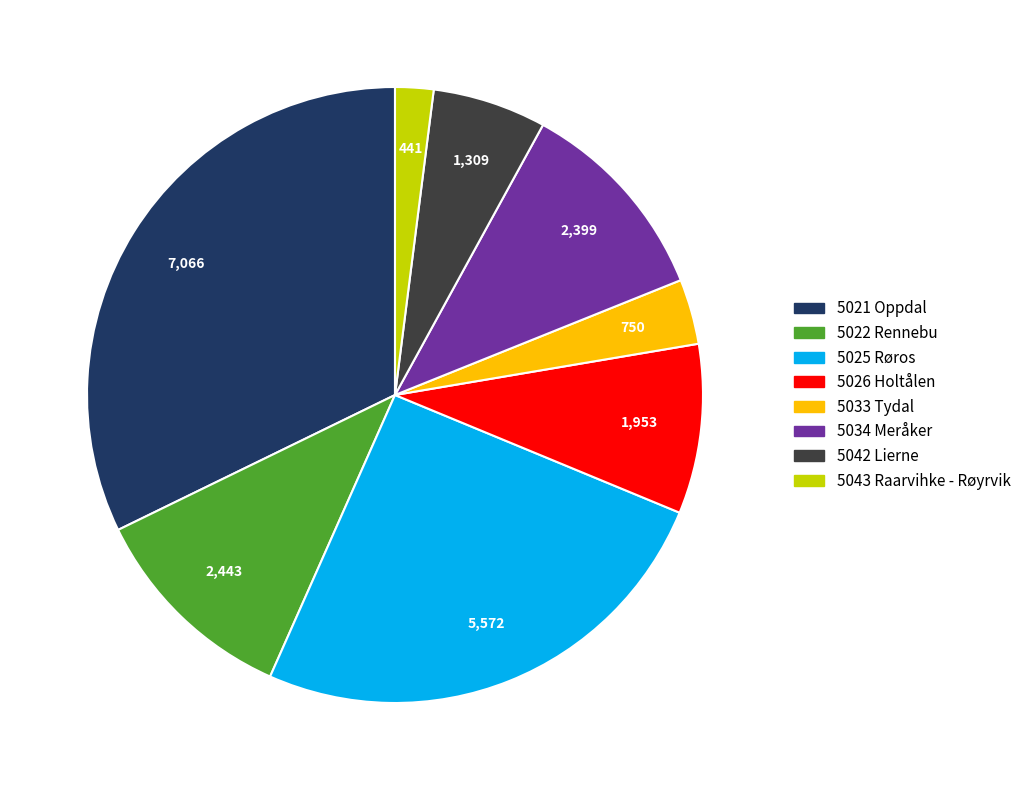

Between 5021 Oppdal and 5026 Holtålen, which is larger?

5021 Oppdal